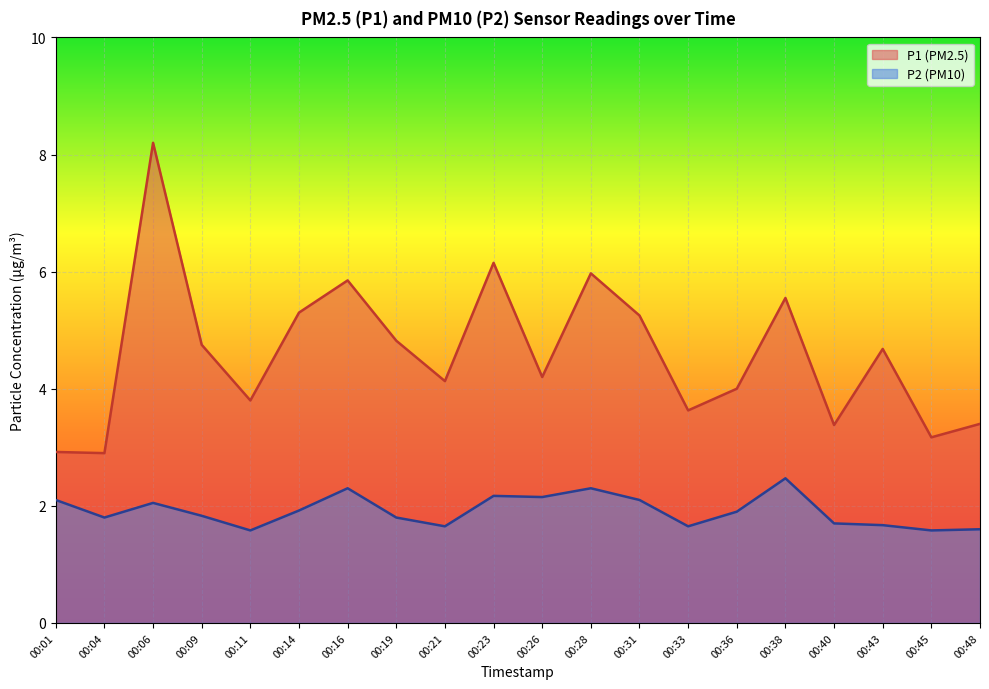

Reading right to left, list all the values displayed in this chart.

P1: 3.4	3.2	4.7	3.4	5.5	4.0	3.6	5.2	6.0	4.2	6.2	4.1	4.8	5.8	5.3	3.8	4.8	8.2	2.9	2.9
P2: 1.6	1.6	1.7	1.7	2.5	1.9	1.6	2.1	2.3	2.1	2.2	1.6	1.8	2.3	1.9	1.6	1.8	2.0	1.8	2.1